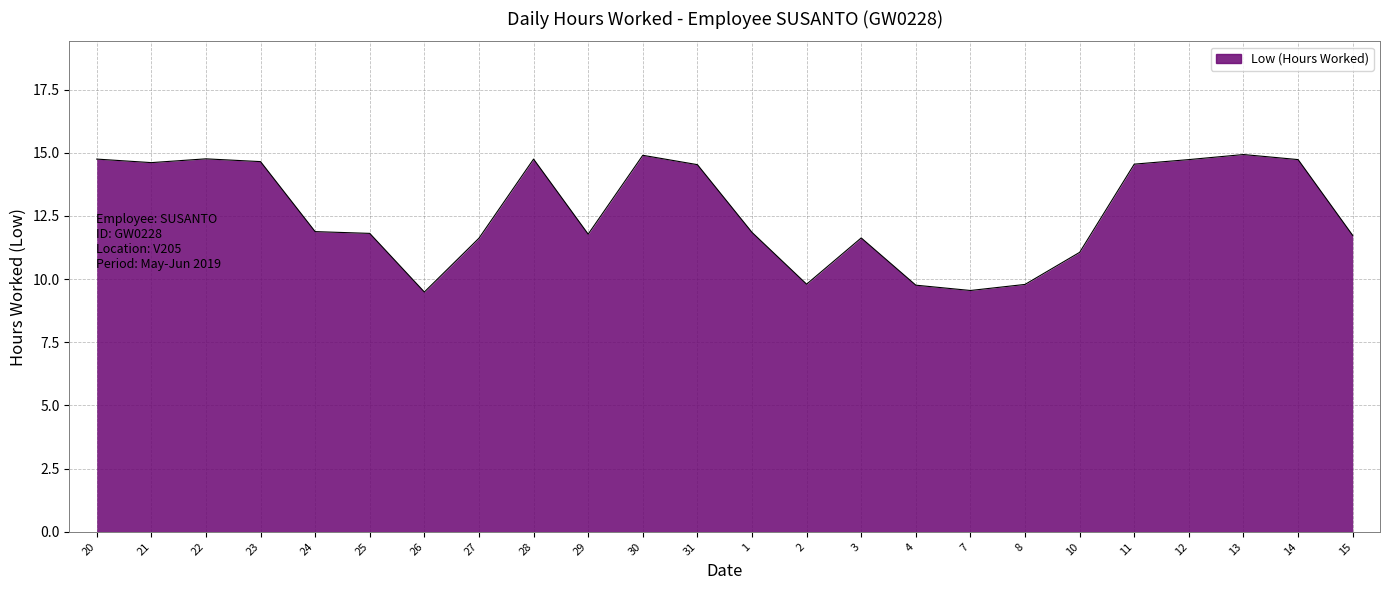

True or false: the data shows 17.0 at 10.

False